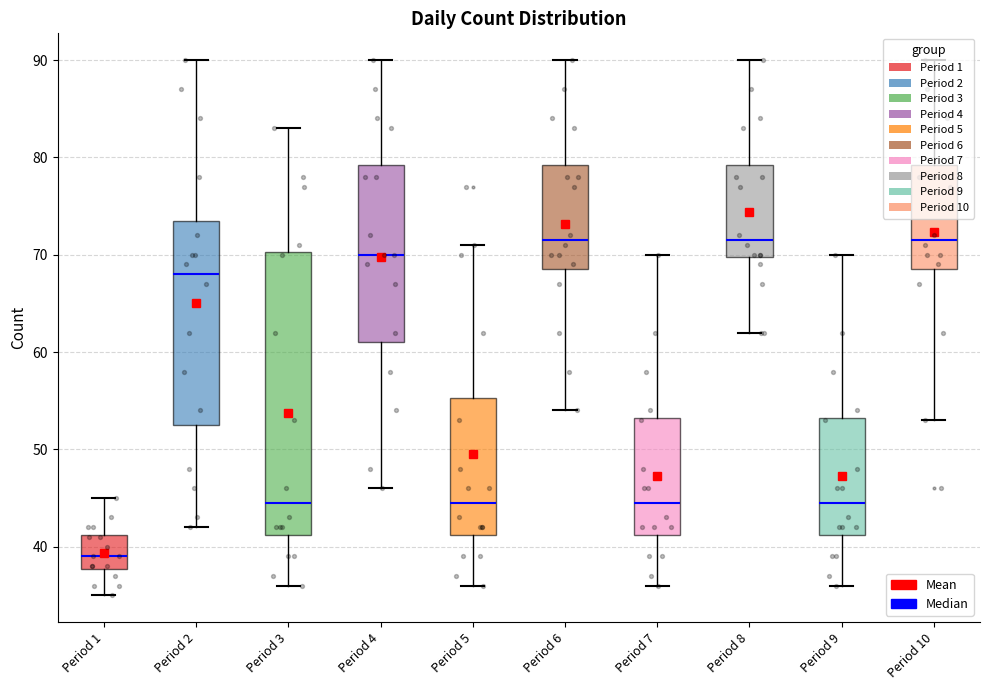

Reading left to right, transcribe this box plot: for each box, give where its median line is, the range the box spans, and where its two whiskers end, as read against the y-axis. The values are not printed on the chart, so give them approximately, as read against the axis.

Period 1: median 39, box 38 to 41, whiskers 35 to 45
Period 2: median 68, box 53 to 74, whiskers 42 to 90
Period 3: median 45, box 41 to 70, whiskers 36 to 83
Period 4: median 70, box 61 to 79, whiskers 46 to 90
Period 5: median 45, box 41 to 55, whiskers 36 to 71
Period 6: median 72, box 69 to 79, whiskers 54 to 90
Period 7: median 45, box 41 to 53, whiskers 36 to 70
Period 8: median 72, box 70 to 79, whiskers 62 to 90
Period 9: median 45, box 41 to 53, whiskers 36 to 70
Period 10: median 72, box 69 to 79, whiskers 53 to 90